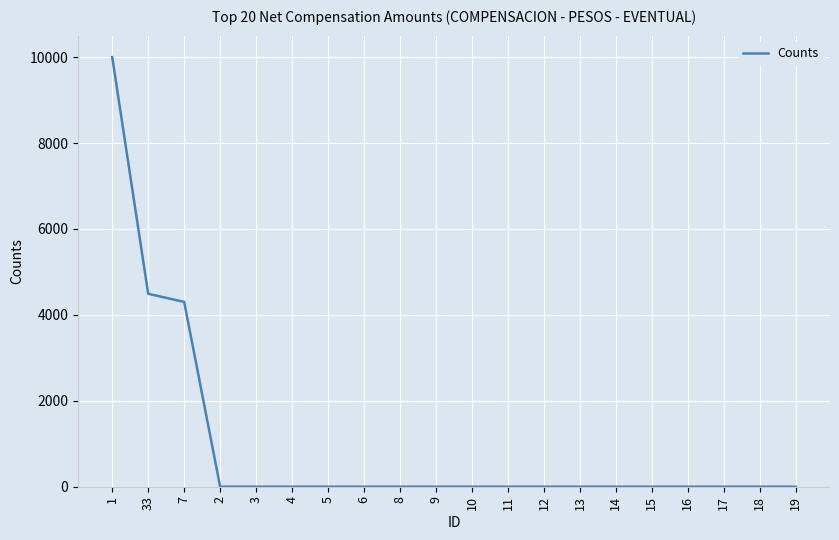

The value at 4 is 0.0. True or false?

True